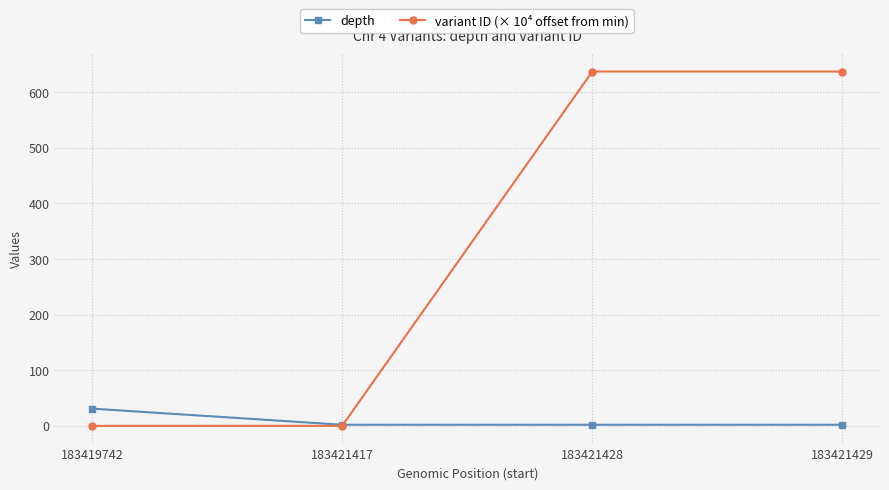

What is the highest value of the depth series?

31.0